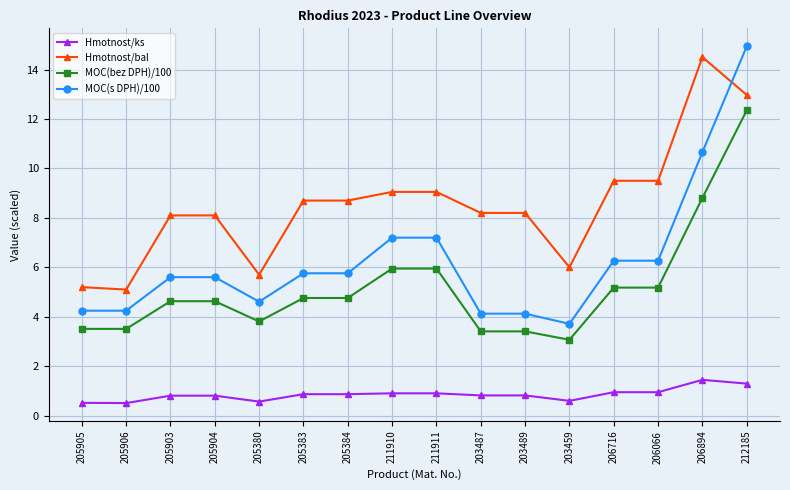

Which series has the widest spread of values?

MOC(s DPH)/100